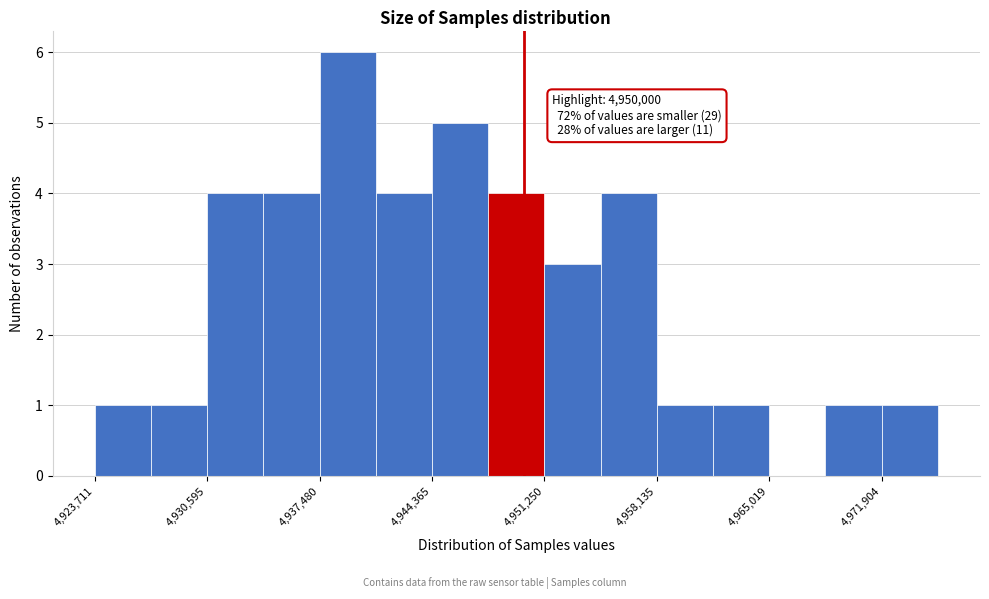

Around what value on the x-axis is the tallest bar? Give the approximate position of its centre, as read against the axis.

4939000